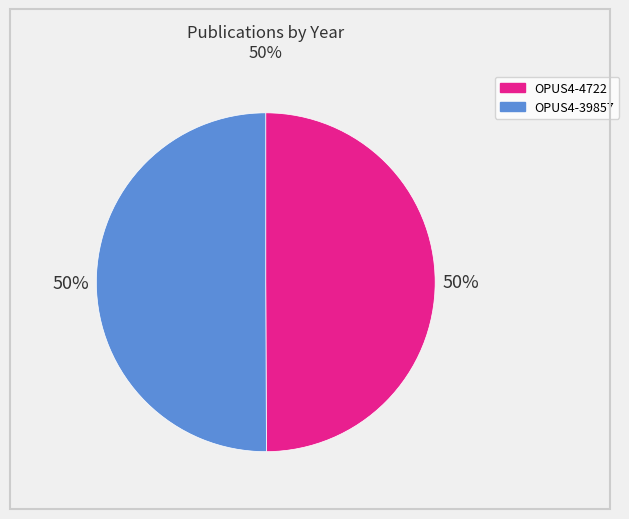

How many slices are in this pie chart?

2